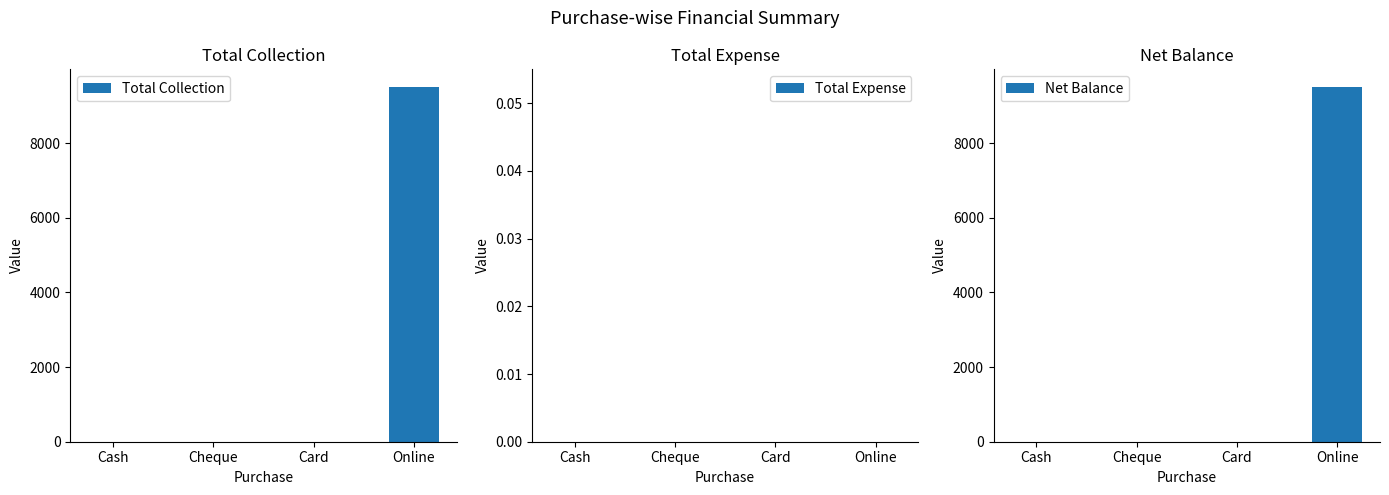

How many bars are there in total?

12